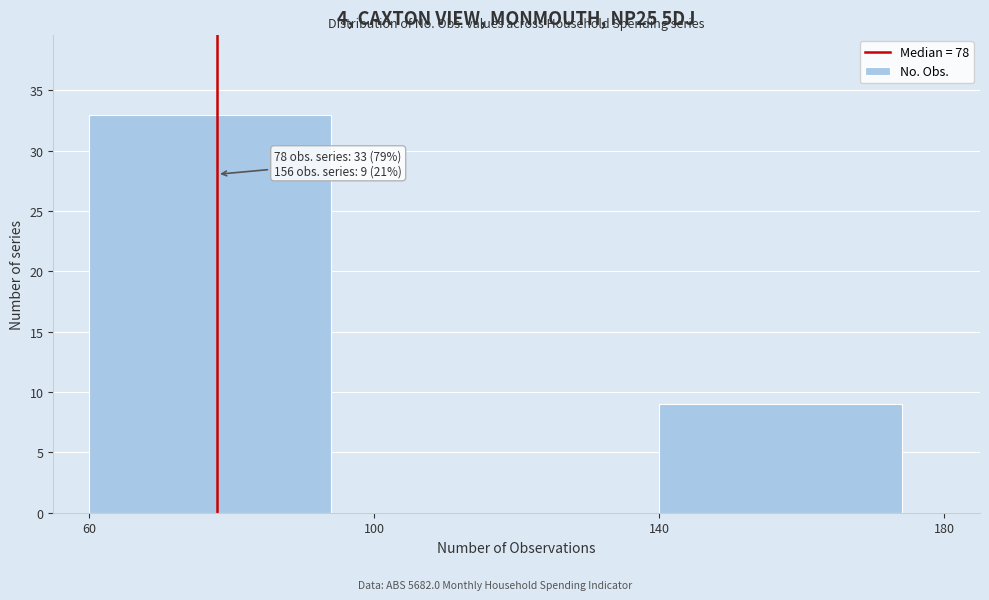

Which range on the x-axis has the tallest bar?

60 to 100